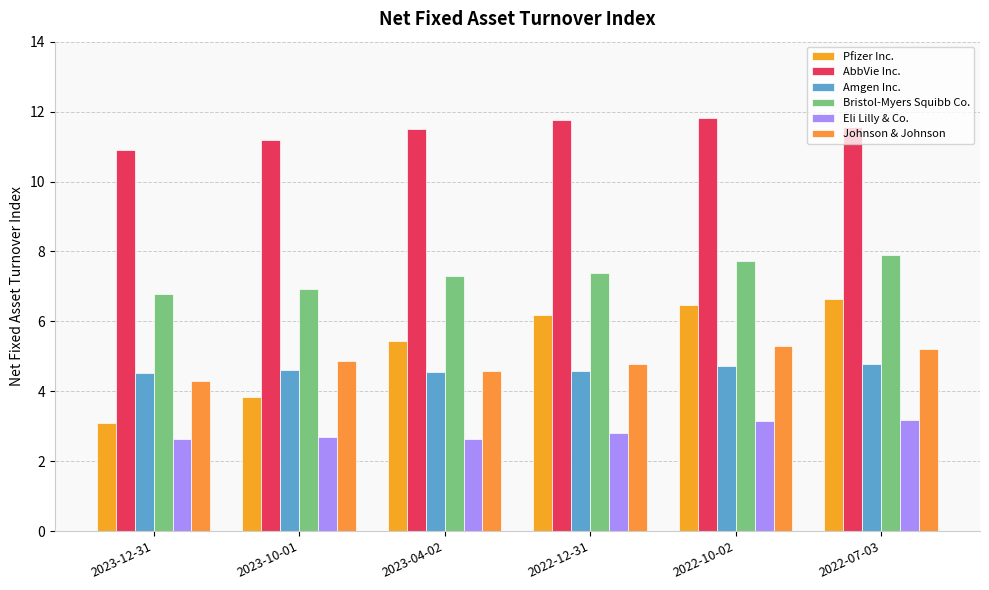

Are the bars grouped side by side (vs. stacked)?

Yes